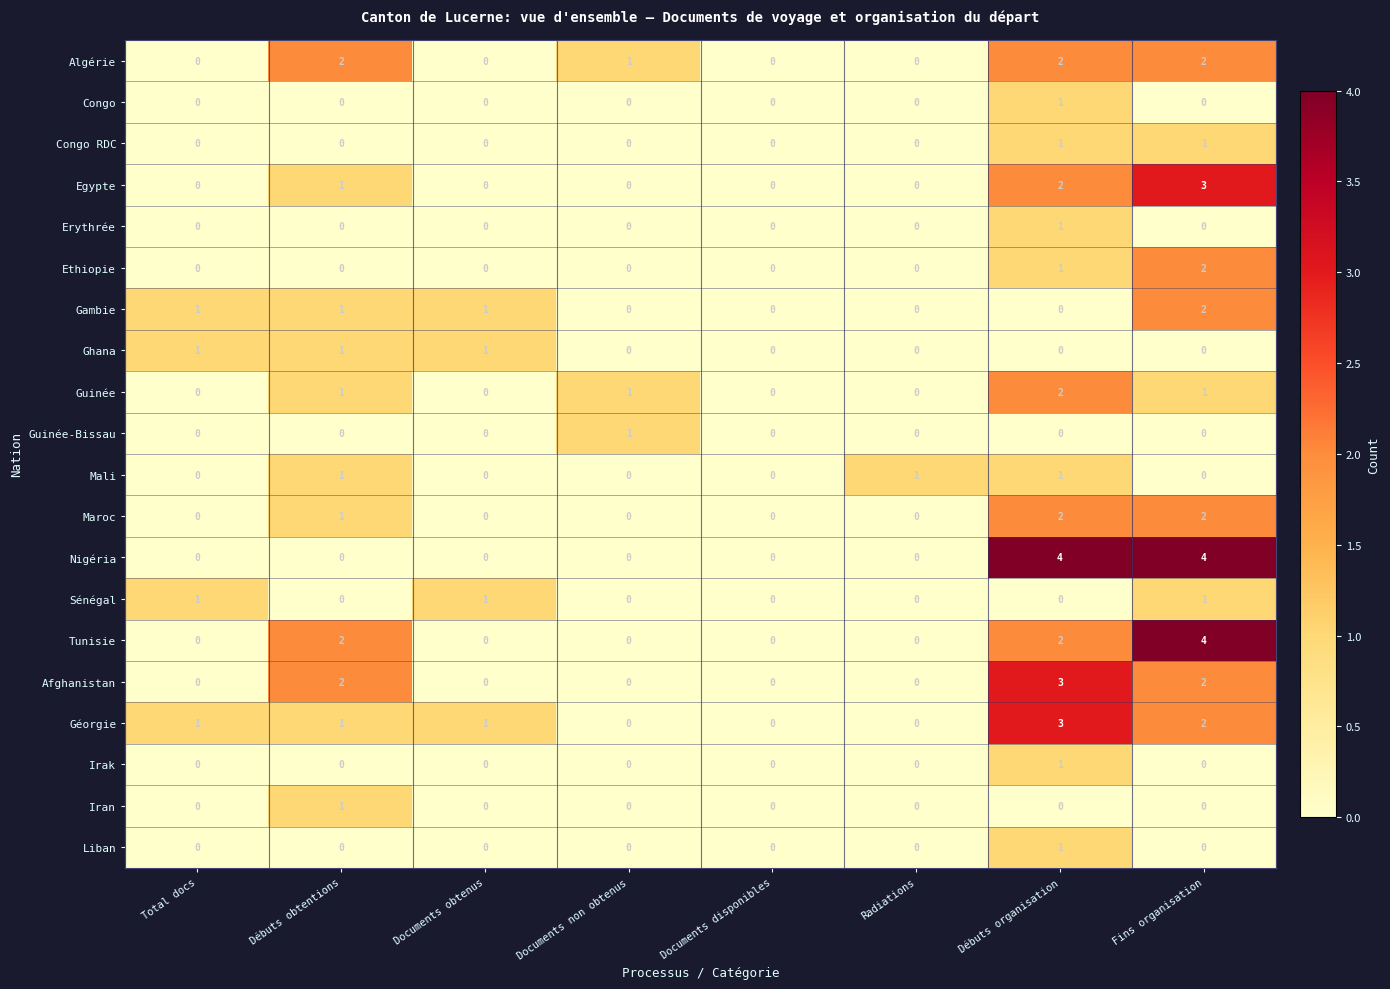

True or false: Egypte has a value of 0 at Documents obtenus.

True